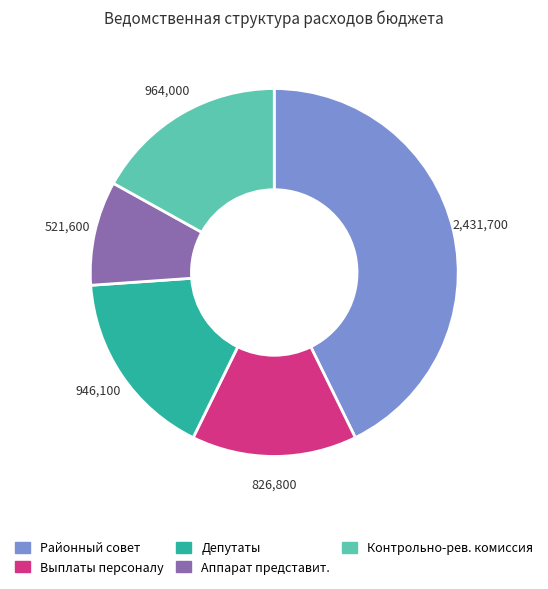

Does any single category account for the majority?

No